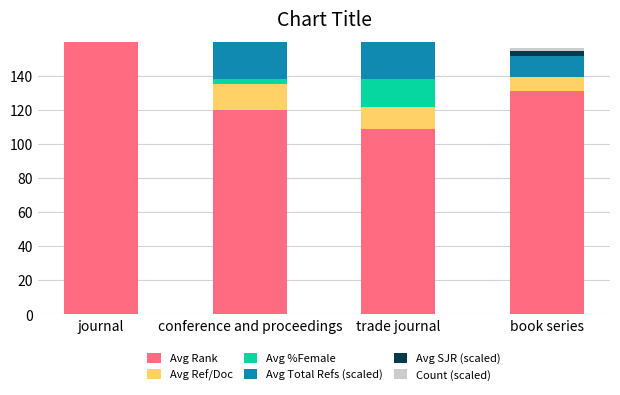

What is the lowest value of the Count (scaled) series?

2.0